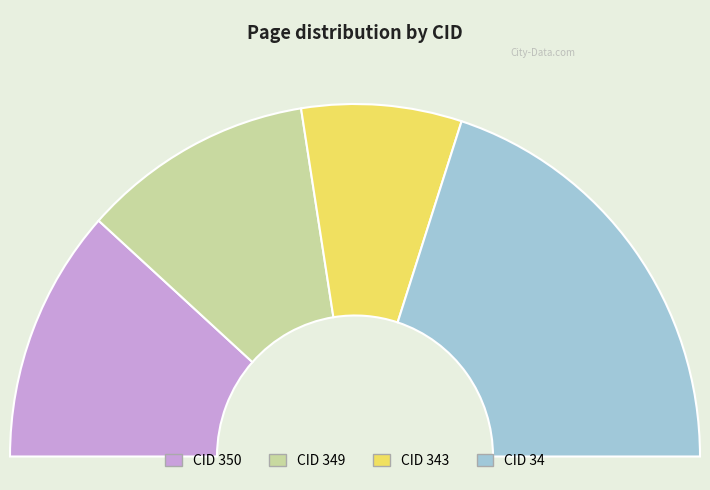

Is there any slice that represents more than half of the pie?

No